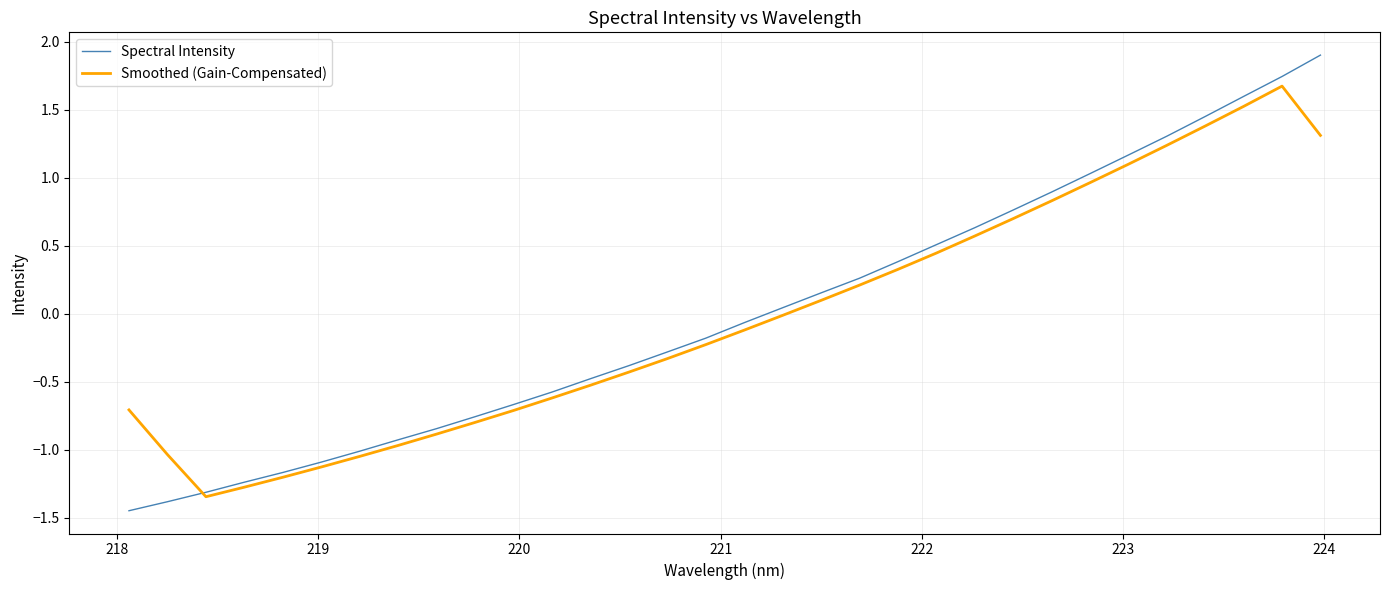

List the series in order of their peak value, lowest first.

Smoothed (Gain-Compensated), Spectral Intensity